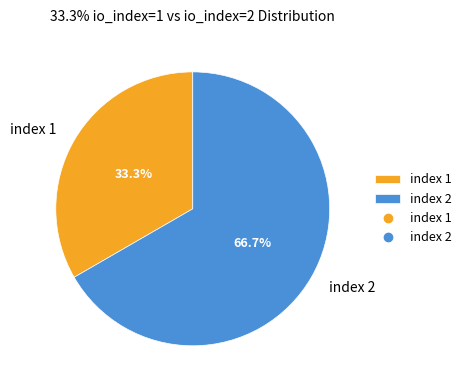

What percentage do index 1 and index 2 together represent?

100.0%